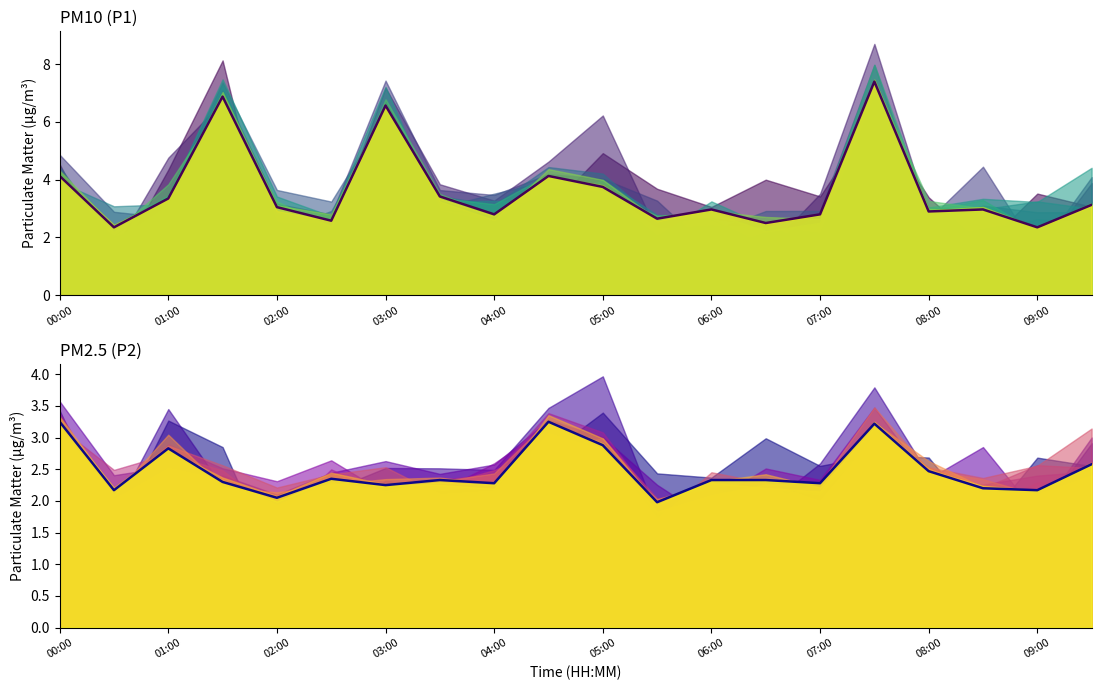

In PM10 (P1), how many points are lower than both neighbors (excluding endpoints)?

7